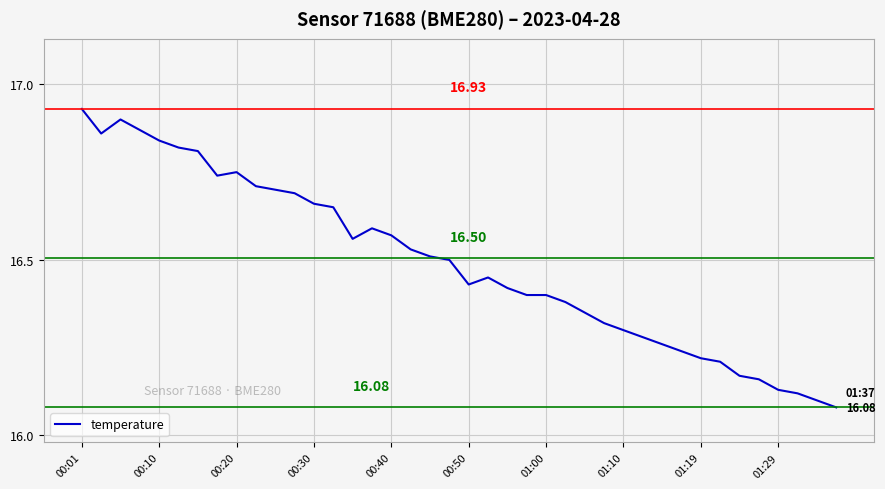

What is the average value?

16.5